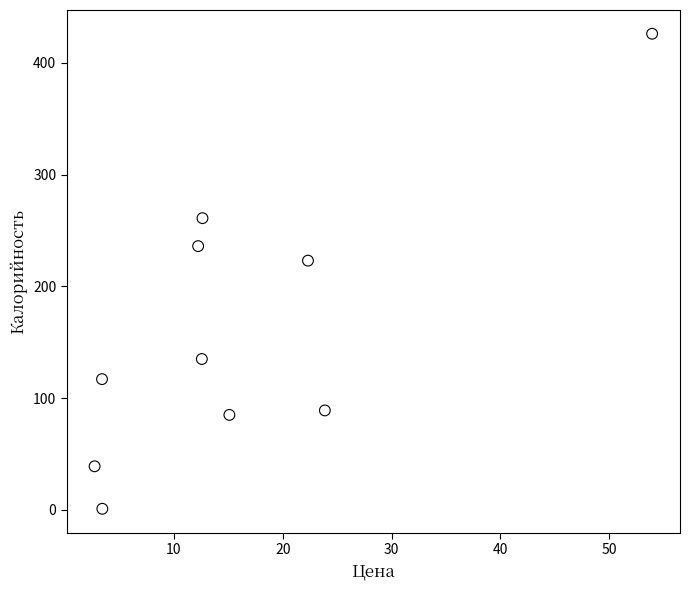

What is the range of Y values (max minus min)?

425